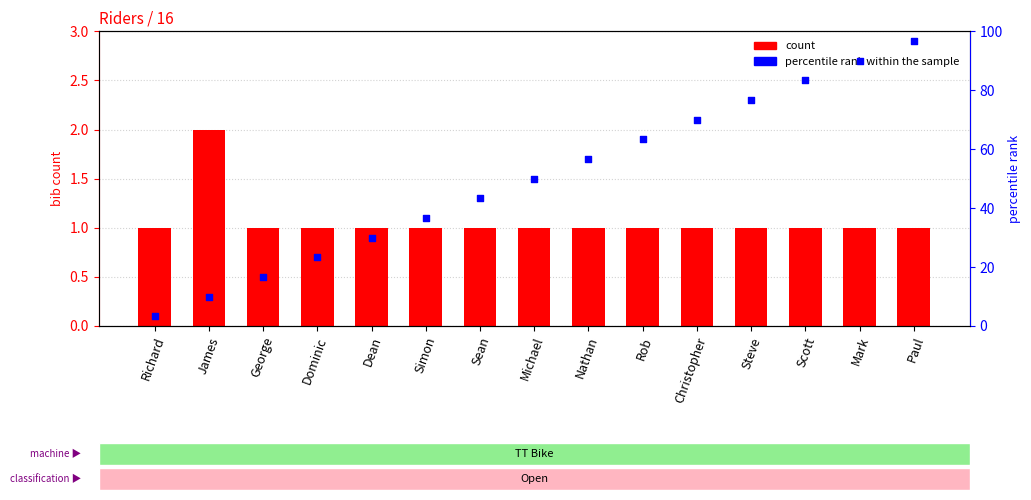

At how many categories does at least one series exceed 80?

3